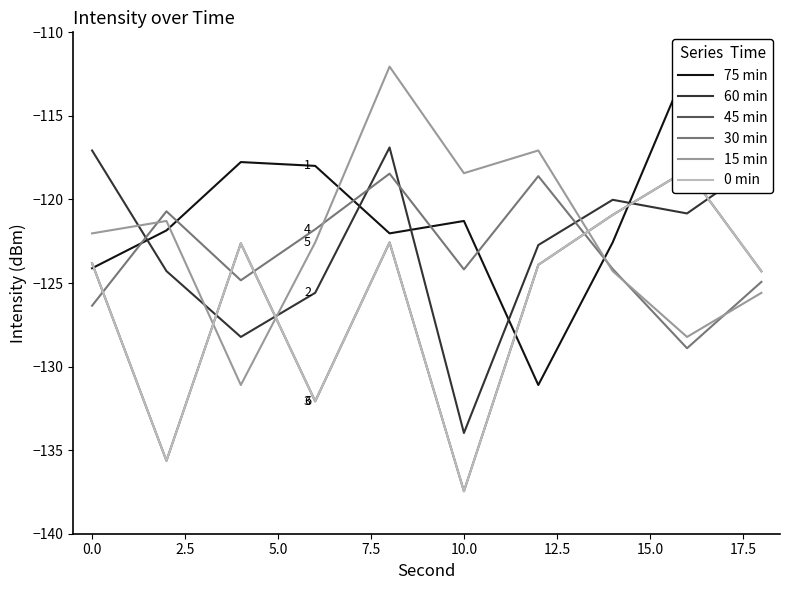

What is the highest value of the 15 min series?

-112.1